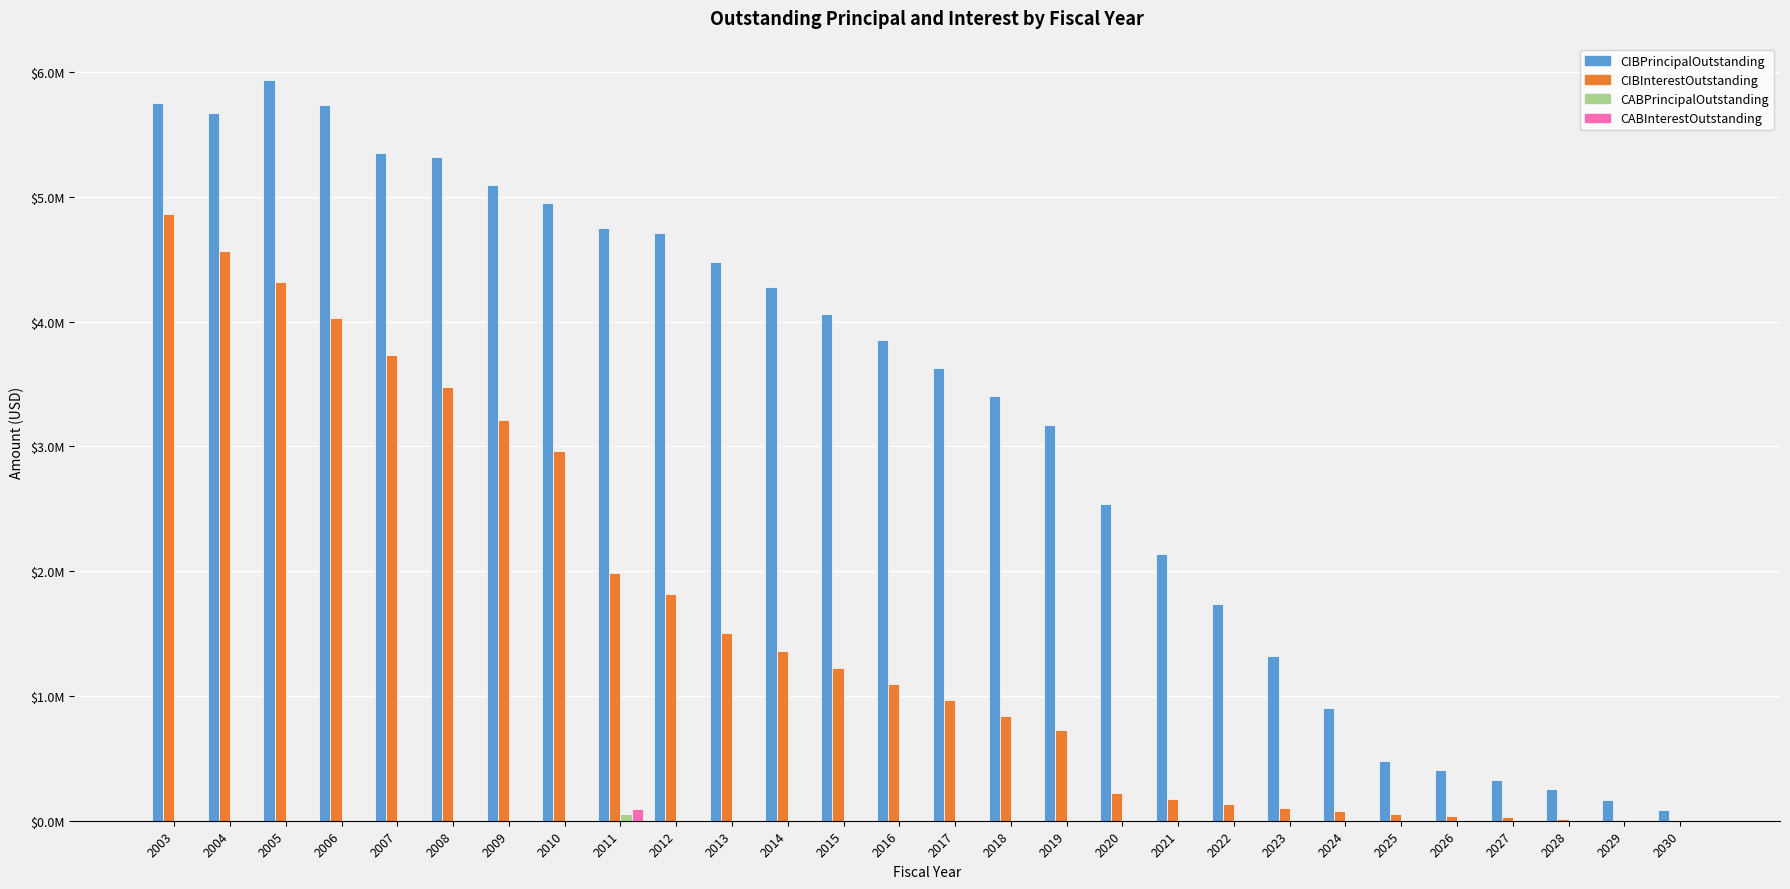

Are the bars horizontal?

No